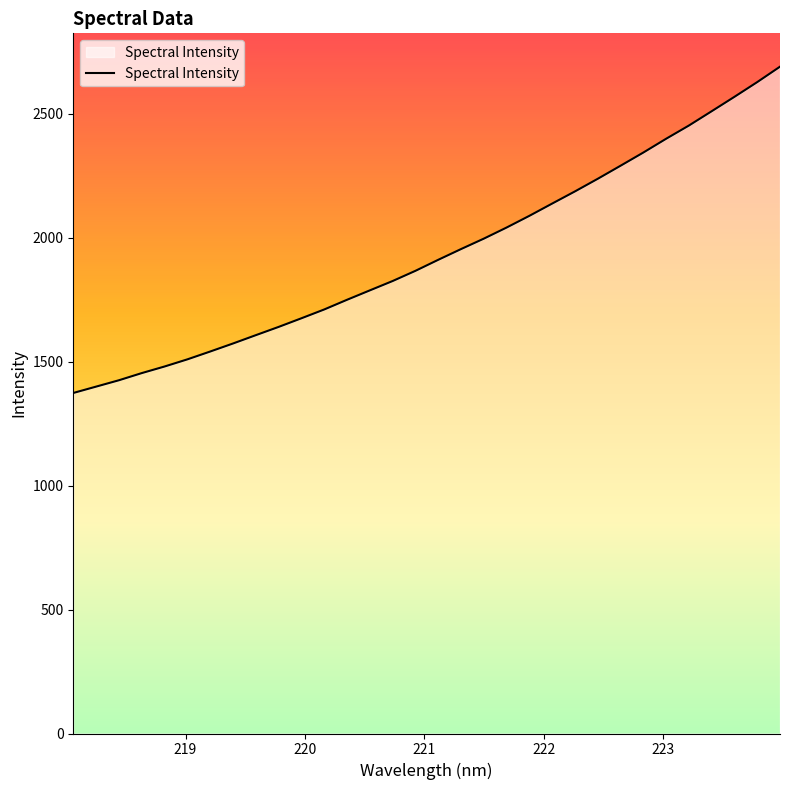

What is the minimum value shown in the chart?

1373.7